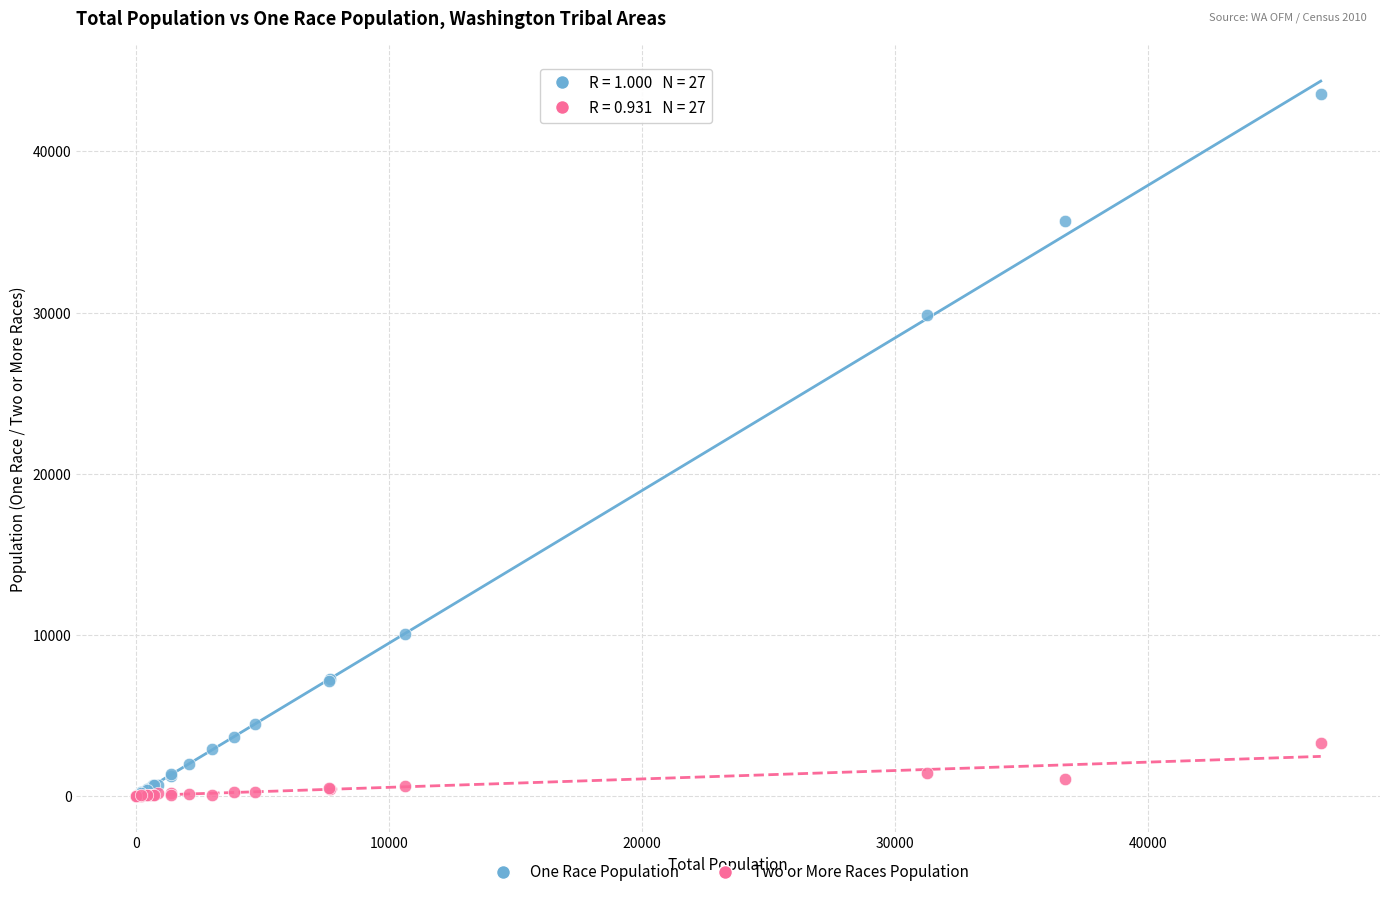

Which series contains the highest Y value?

One Race Population